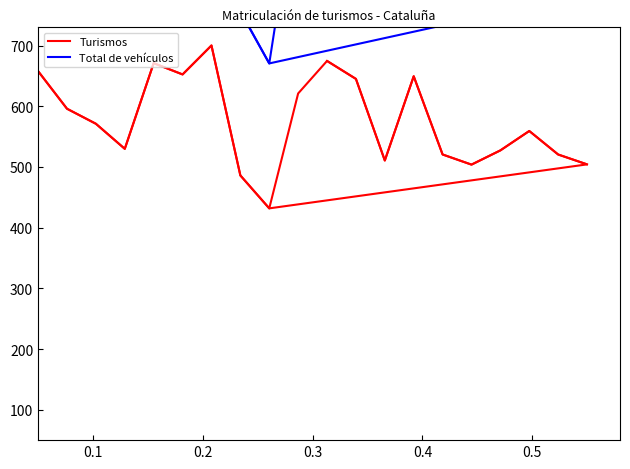

How many lines are shown in the chart?

2